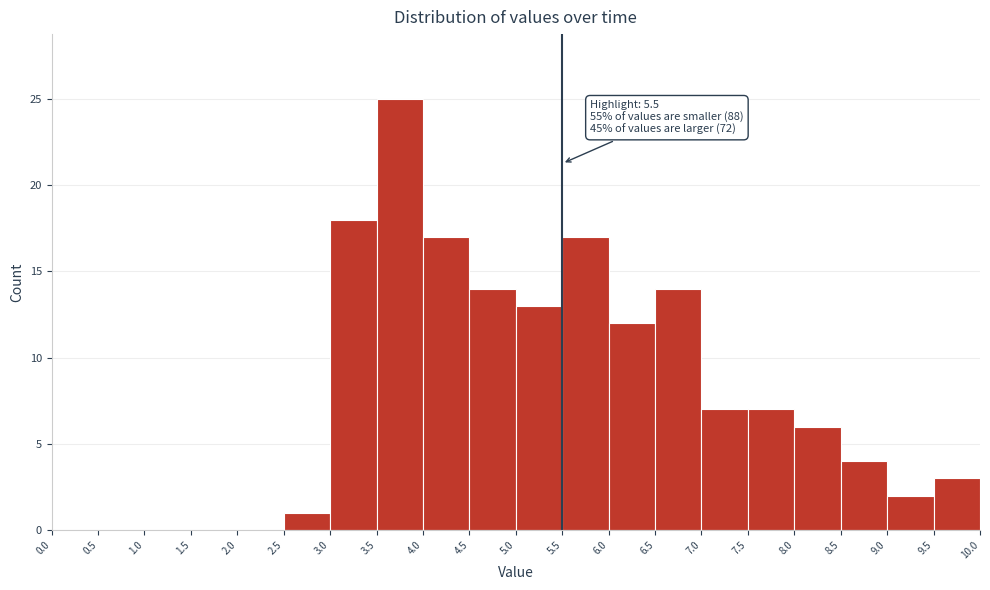

Over which range of the x-axis is the bar tallest?

3.5 to 4.0